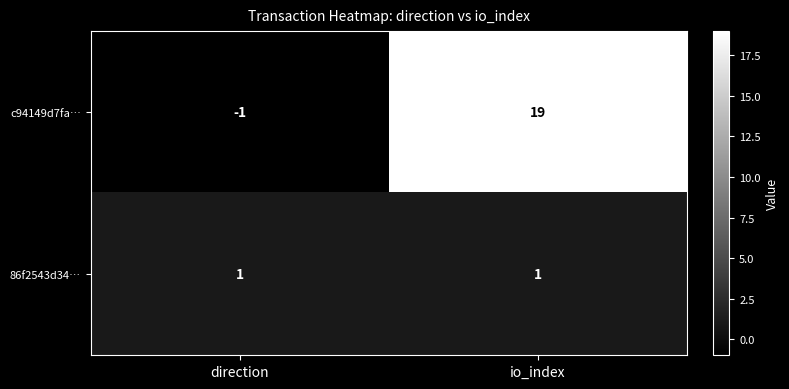

Rank the series by their average value, from lowest to highest.

86f2543d34…, c94149d7fa…